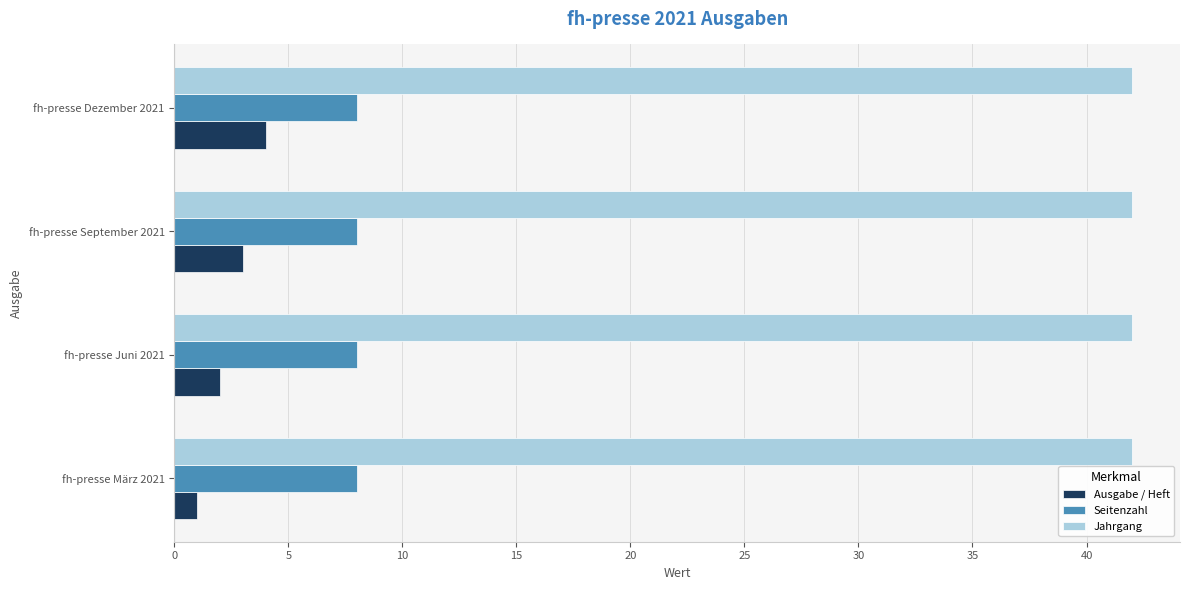

What is the average value of the Jahrgang series?

42